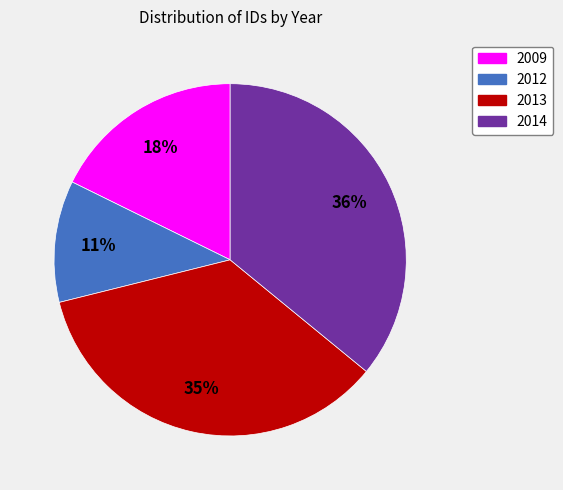

To the nearest percent, what is the average slice percentage?

25%